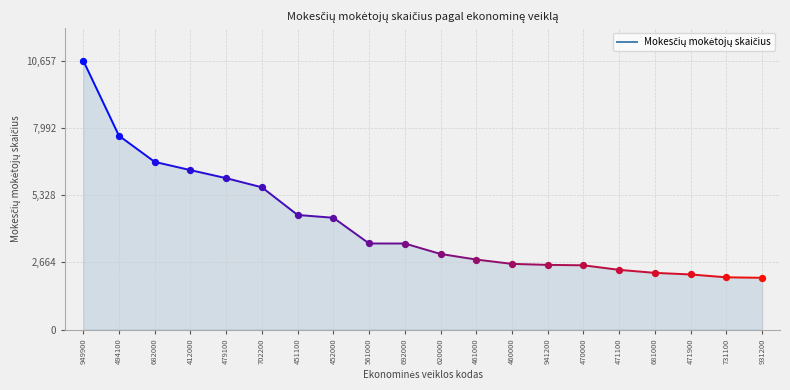

What is the change in value from 412000 to 471900?

-4132